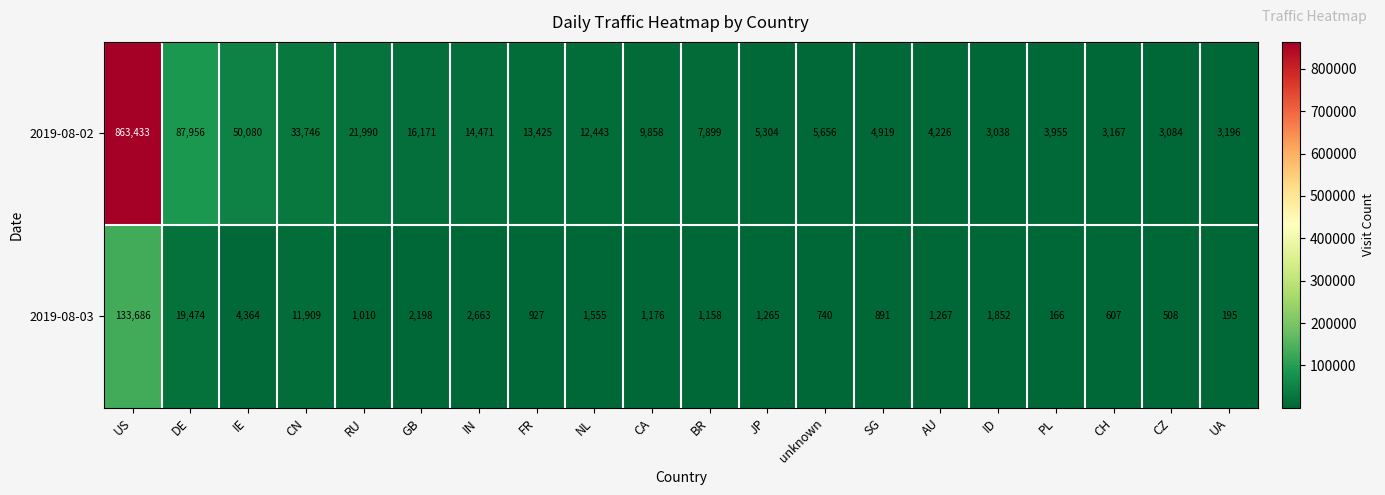

What is the minimum value shown in the chart?

166